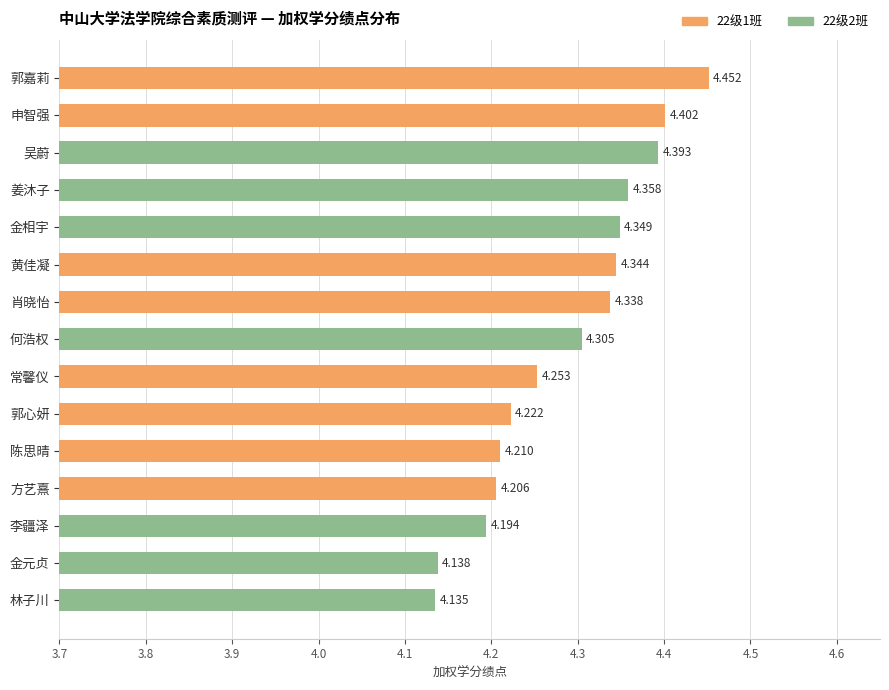

Where is the data nearest to the value 4?

林子川